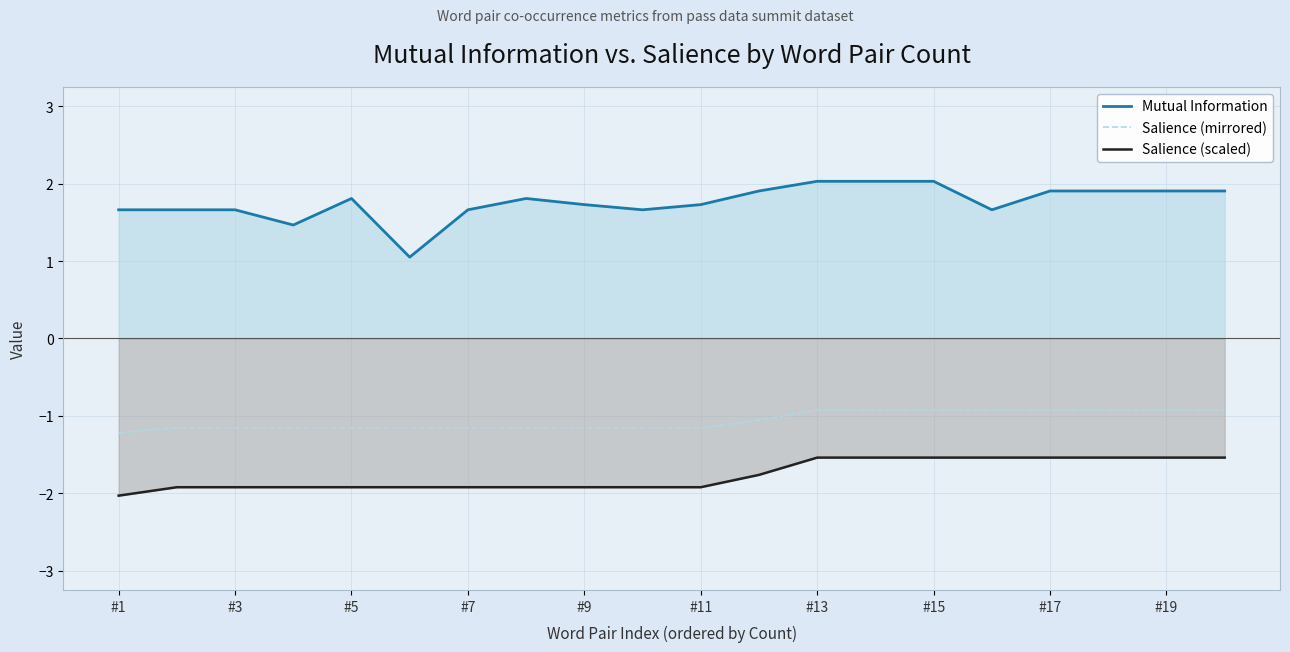

Rank the series at #7 from highest to lowest value.

Mutual Information, Salience (mirrored), Salience (scaled)